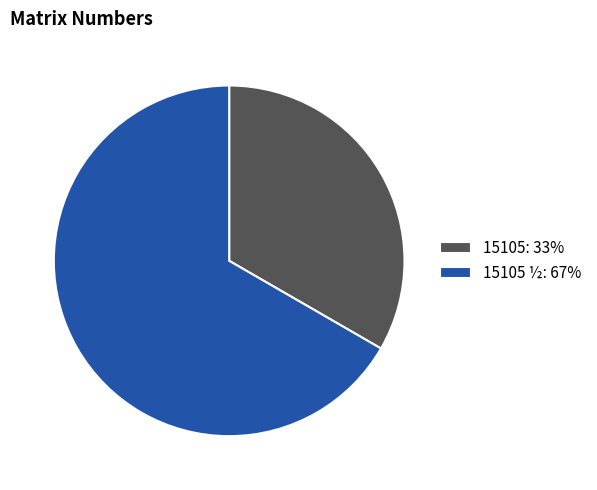

Do 15105 ½: 67% and 15105: 33% together represent more than half of the pie?

Yes